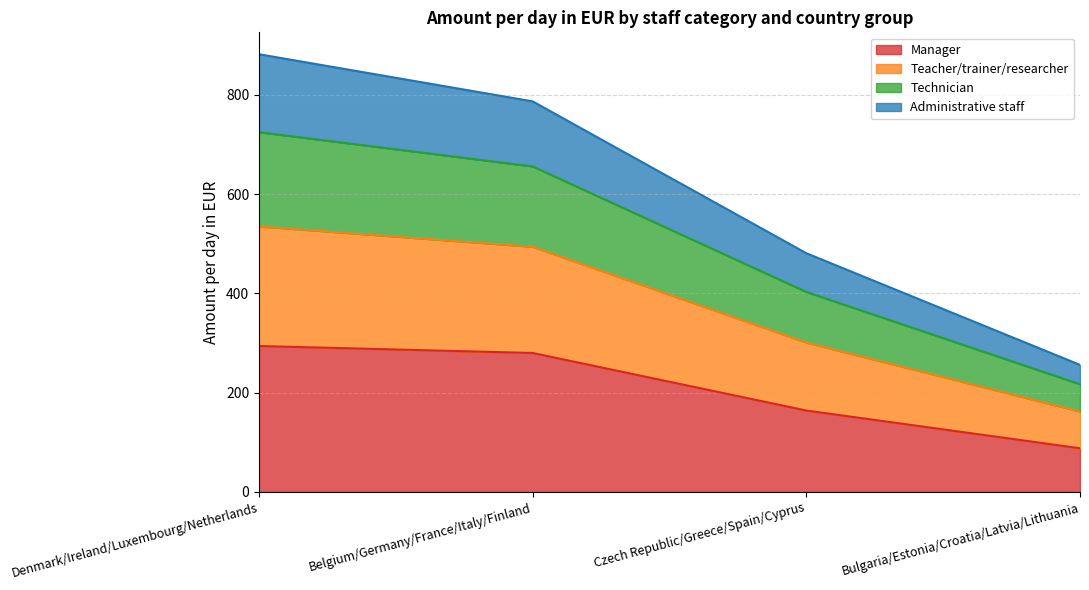

What is the label of the 4th point from the left?

Bulgaria/Estonia/Croatia/Latvia/Lithuania